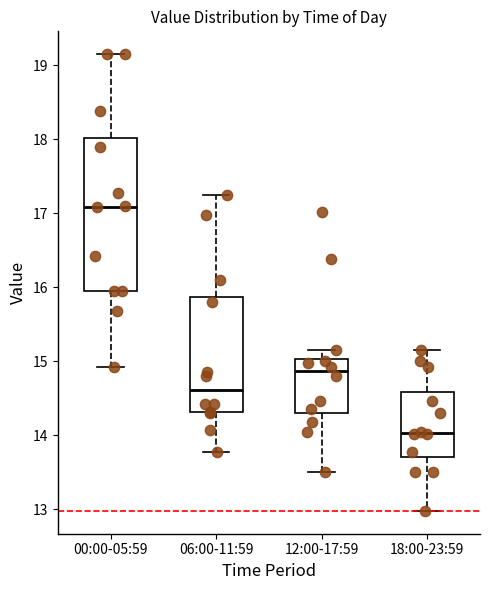

Reading left to right, read every box against the y-axis: the position of its median line, the range the box covers, and the ends of its whiskers. The values are not printed on the chart, so give them approximately, as read against the axis.

00:00-05:59: median 17.1, box 16.0 to 18.0, whiskers 14.9 to 19.2
06:00-11:59: median 14.6, box 14.3 to 15.9, whiskers 13.8 to 17.3
12:00-17:59: median 14.9, box 14.3 to 15.0, whiskers 13.5 to 15.2
18:00-23:59: median 14.0, box 13.7 to 14.6, whiskers 13.0 to 15.2